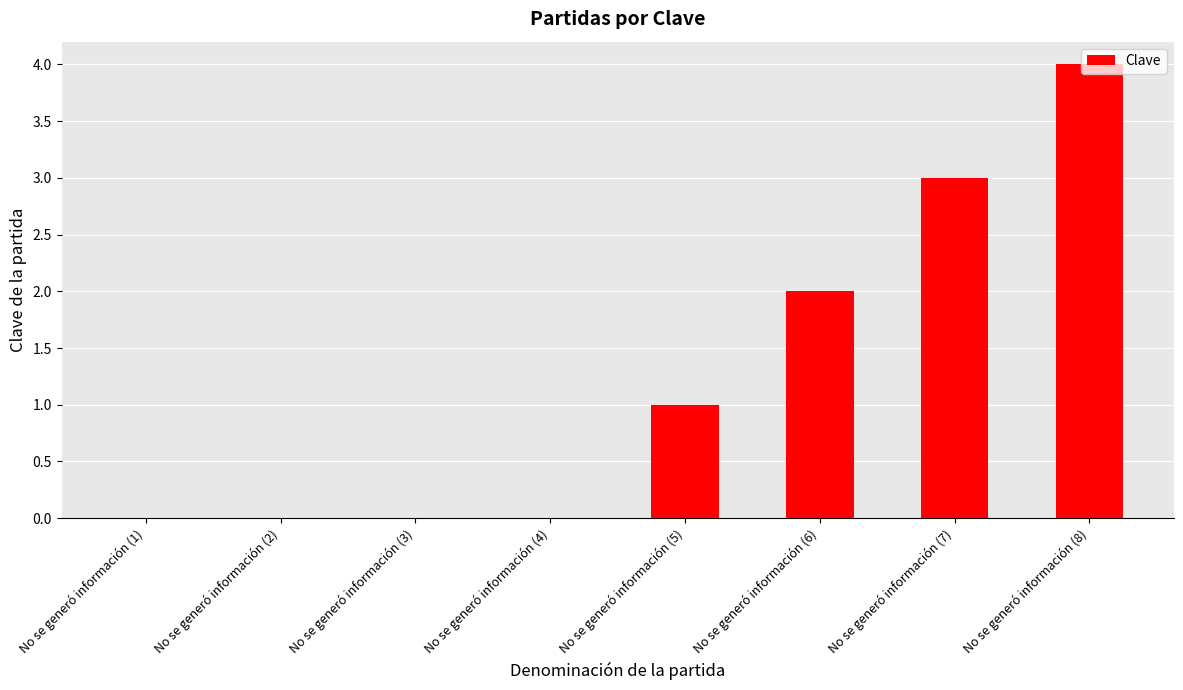

Approximately how many times larger is the value at No se generó información (8) compared to No se generó información (5)?

4.0